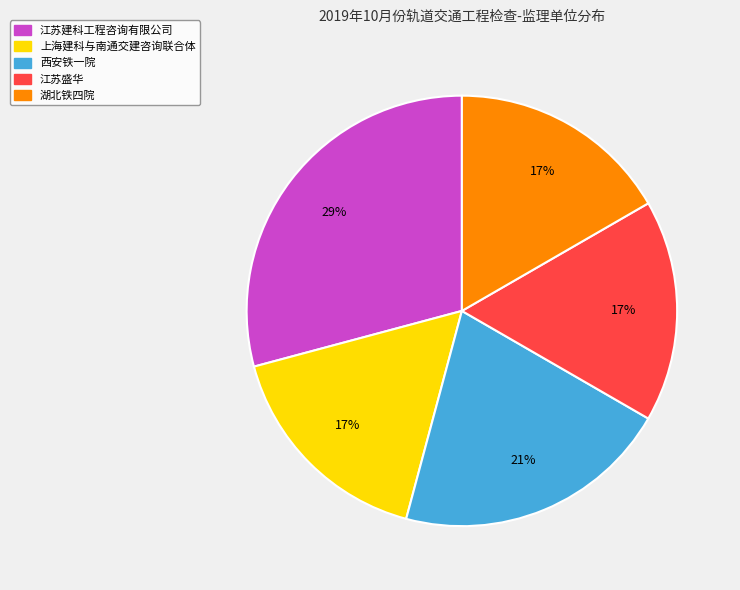

The 上海建科与南通交建咨询联合体 slice represents 17% of the pie. True or false?

True